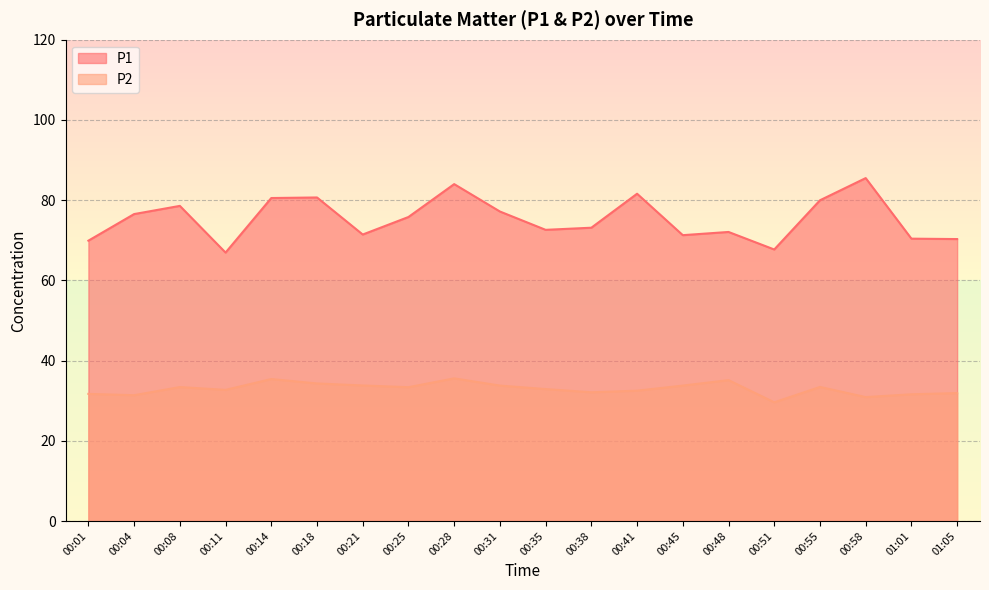

Rank the series at 00:45 from highest to lowest value.

P1, P2